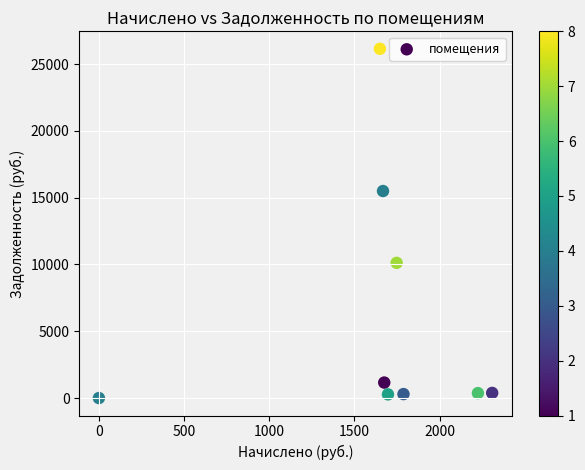

What is the average X value?

1640.1